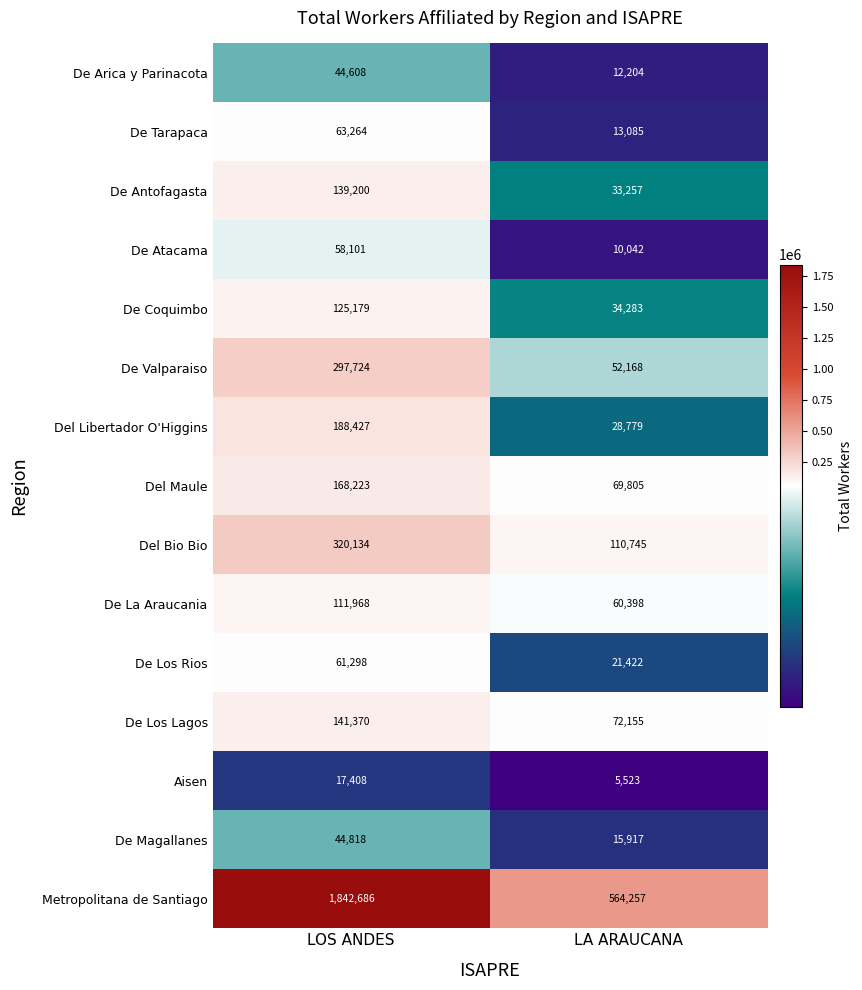

At how many categories does at least one series exceed 1118381?

1